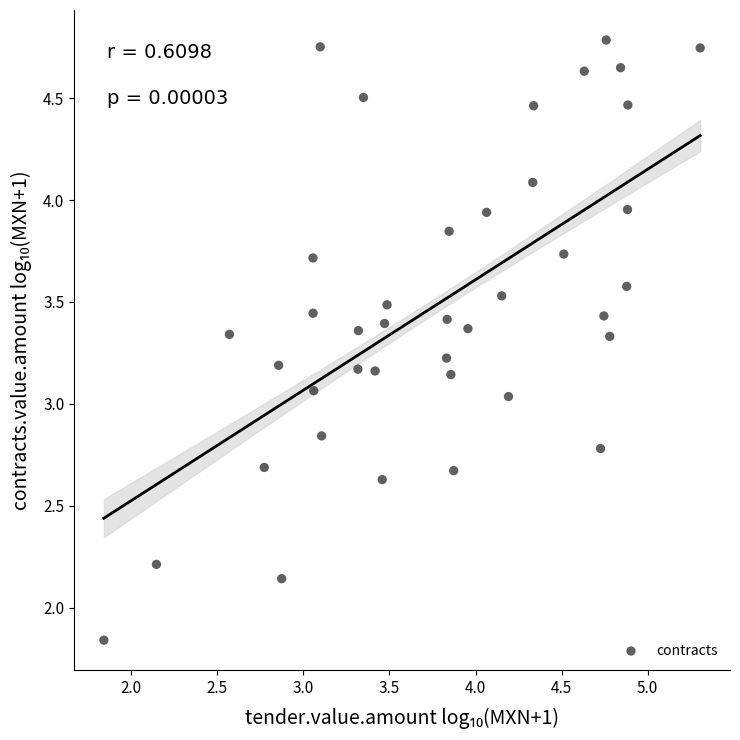

What is the range of X values (max minus min)?

3.5